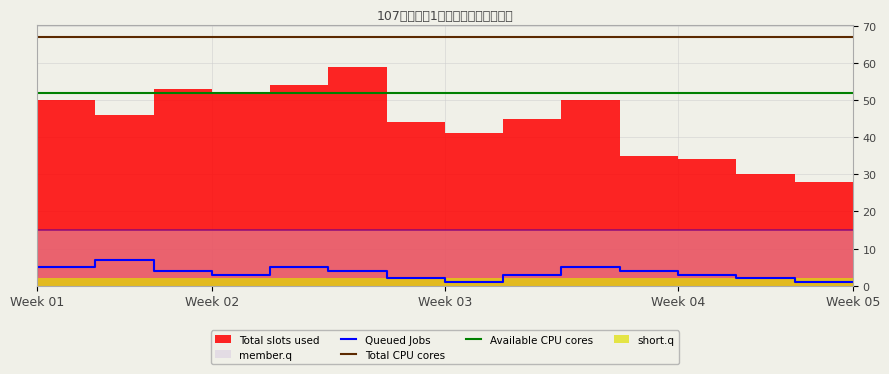

At how many categories does at least one series exceed 12?

15